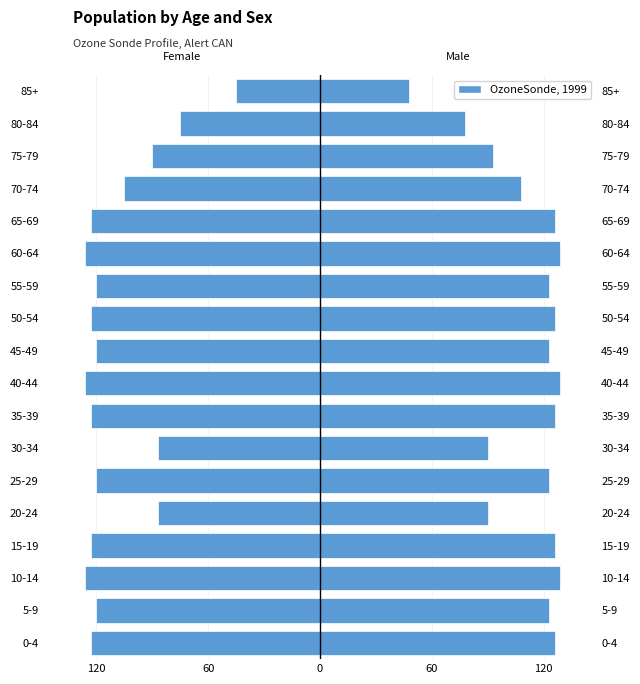

What is the difference between the values at 50-54 and 40-44?

3.0